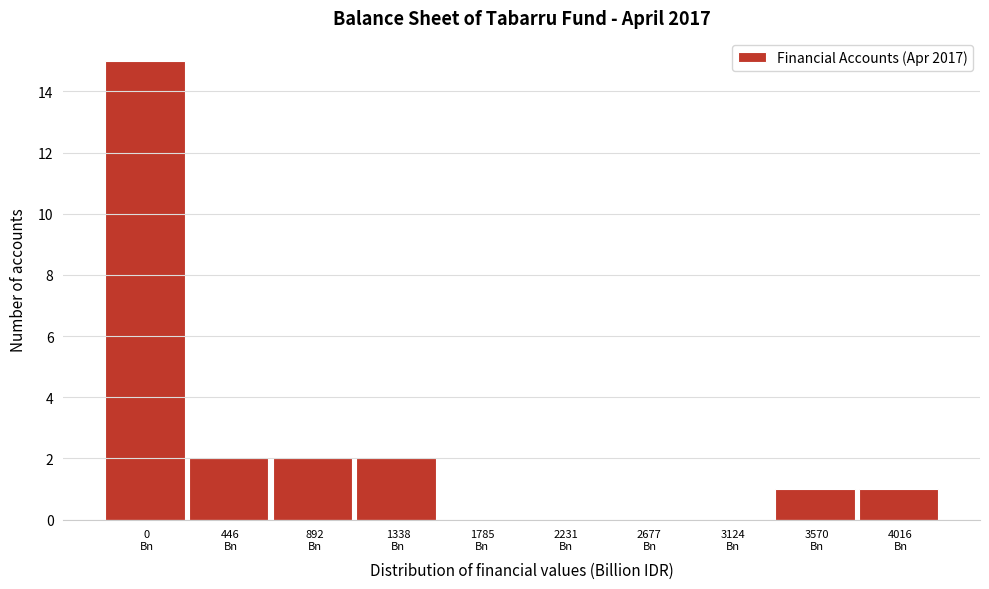

What is the sum of all values?

23